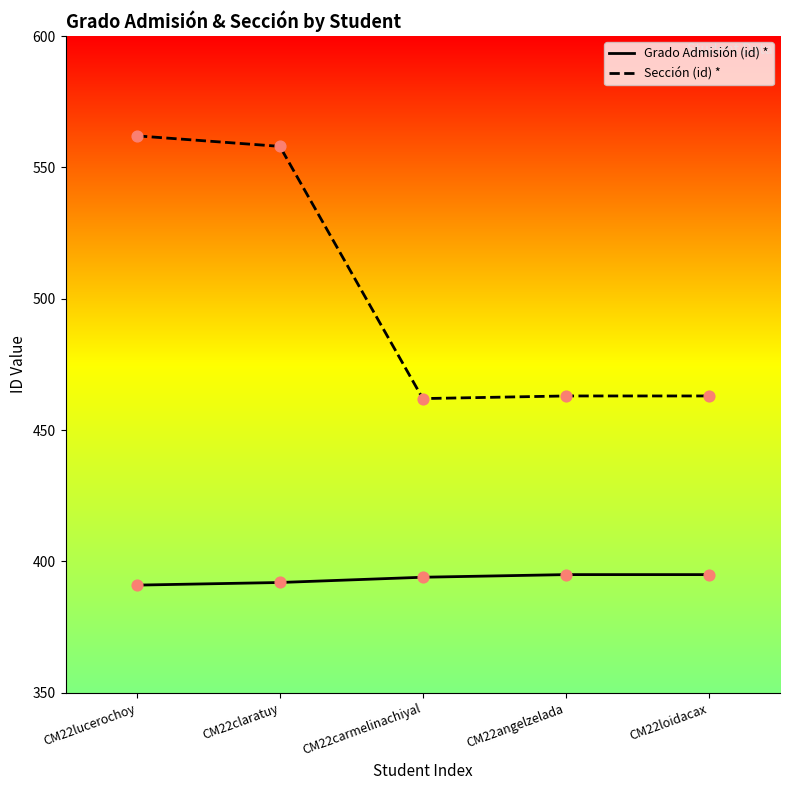

Which series has the largest total across all categories?

Sección (id) *